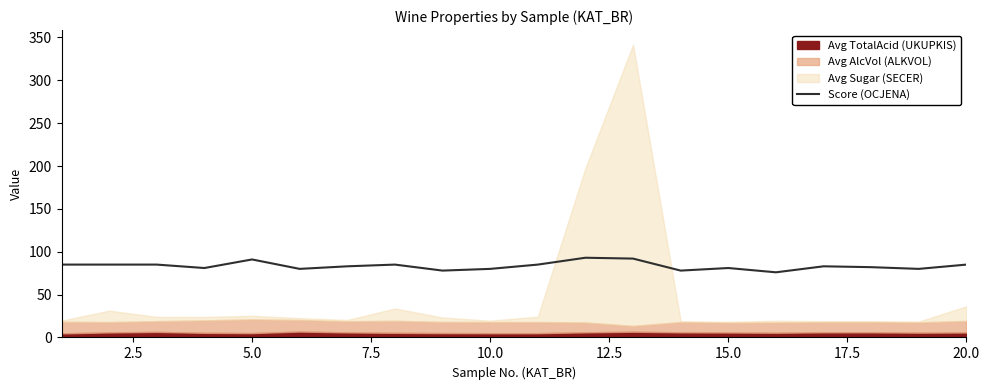

Is it true that Score (OCJENA) equals 30 at 20.0?

False